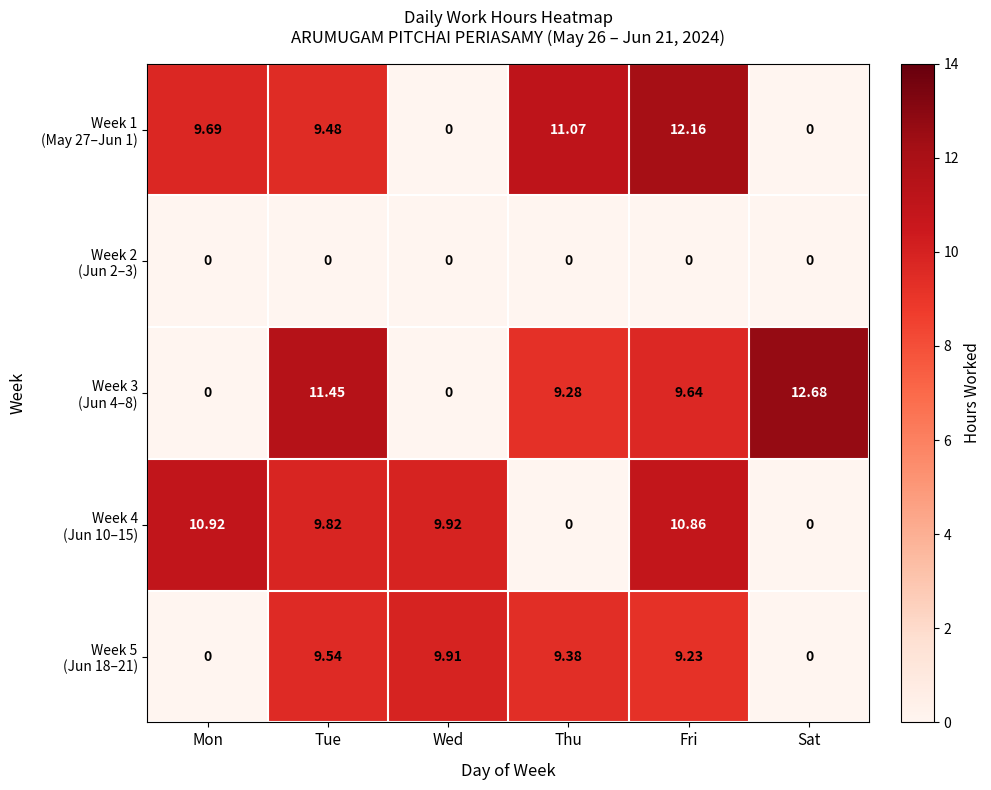

Which category has the highest value across all series?

Sat